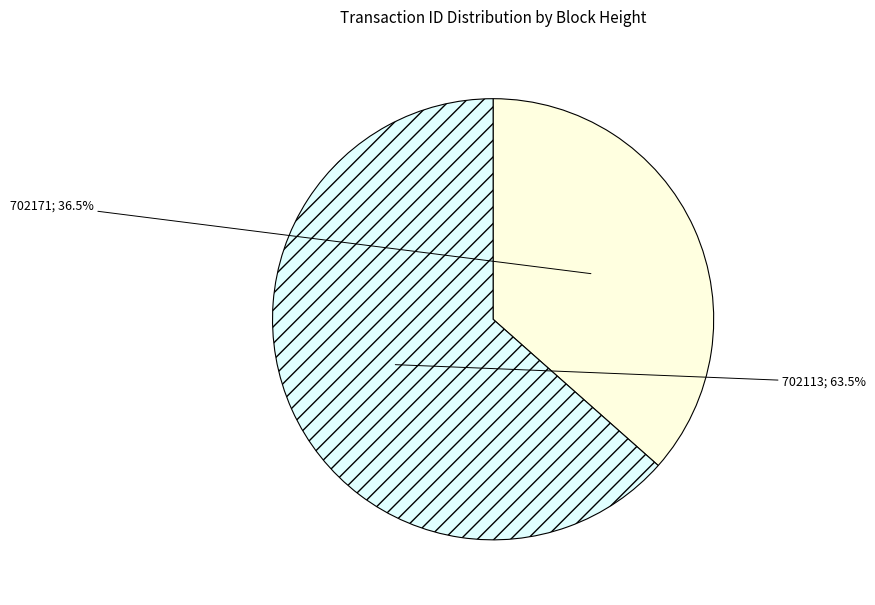

Is there a majority slice in this chart?

Yes